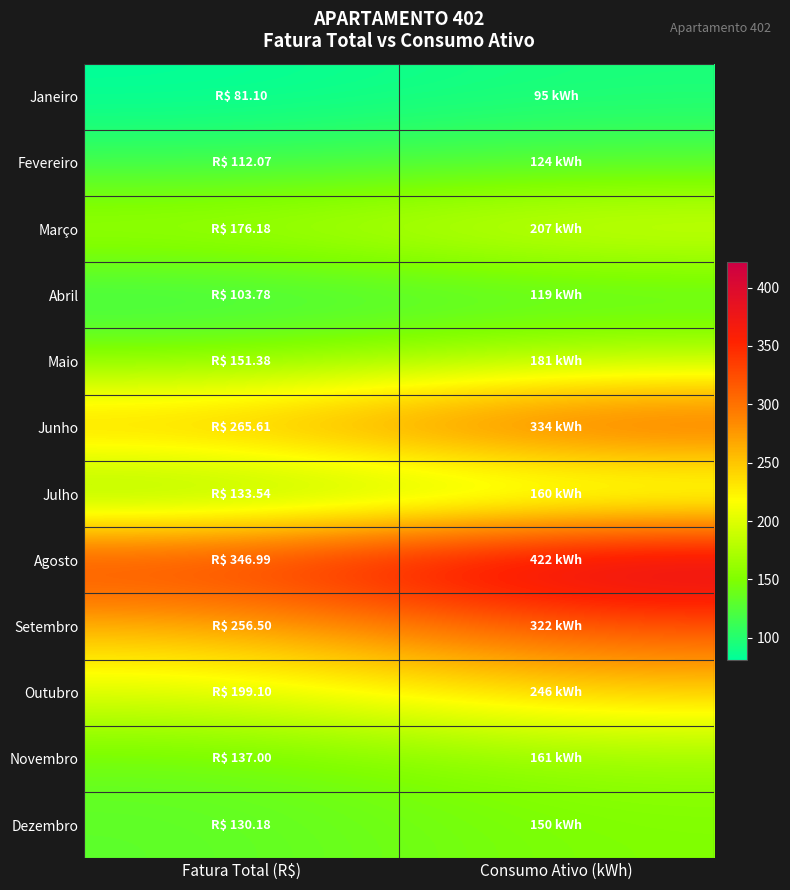

Which series changed the most between Fatura Total (R$) and Consumo Ativo (kWh)?

Agosto